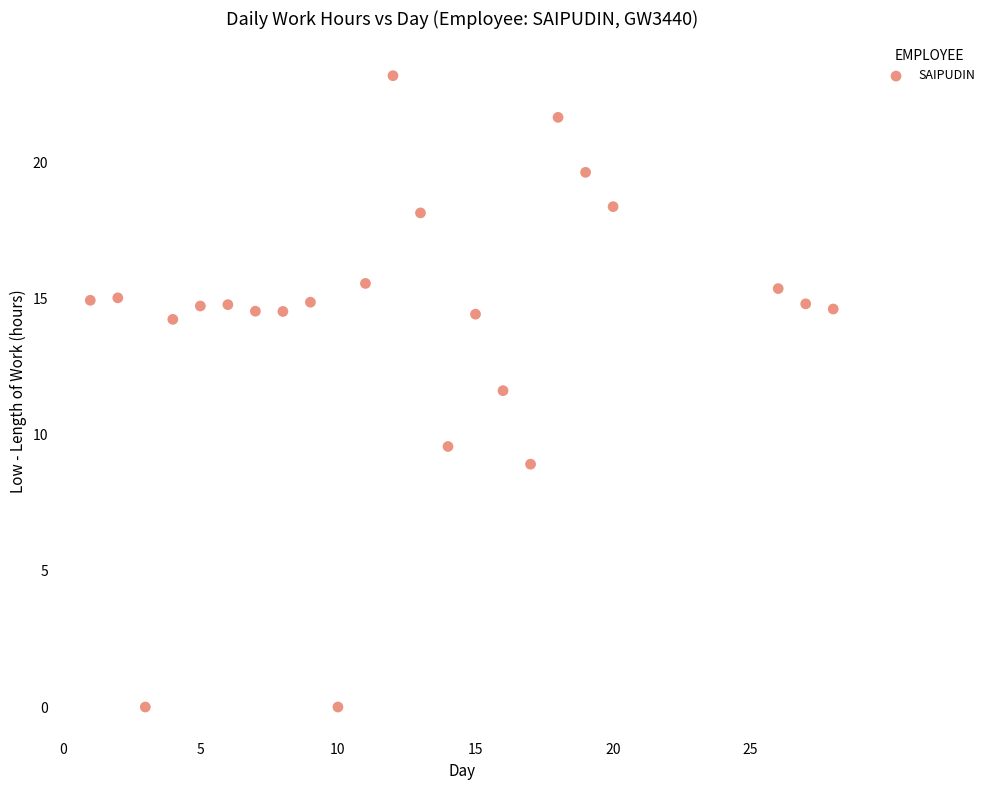

What is the range of X values (max minus min)?

27.0